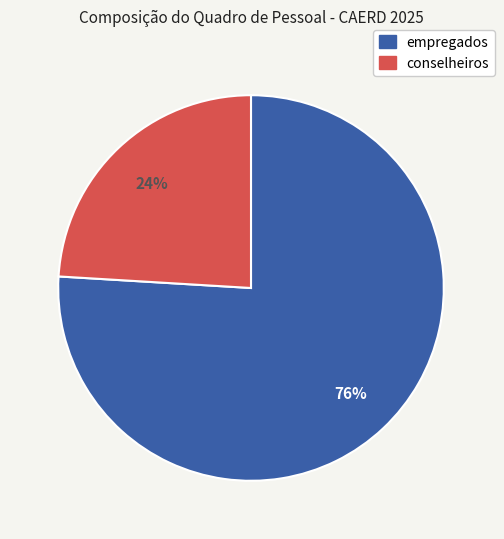

Do conselheiros and empregados together represent more than half of the pie?

Yes